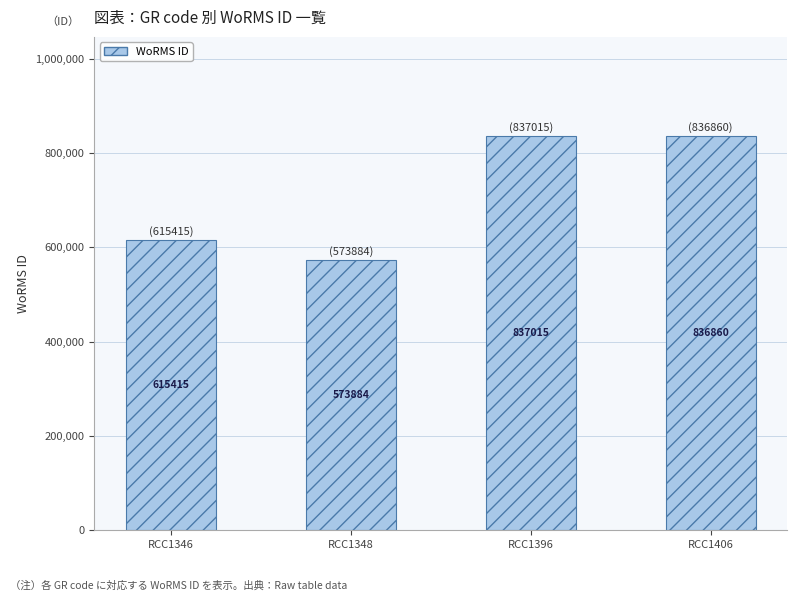

The value at RCC1396 is 528902. True or false?

False